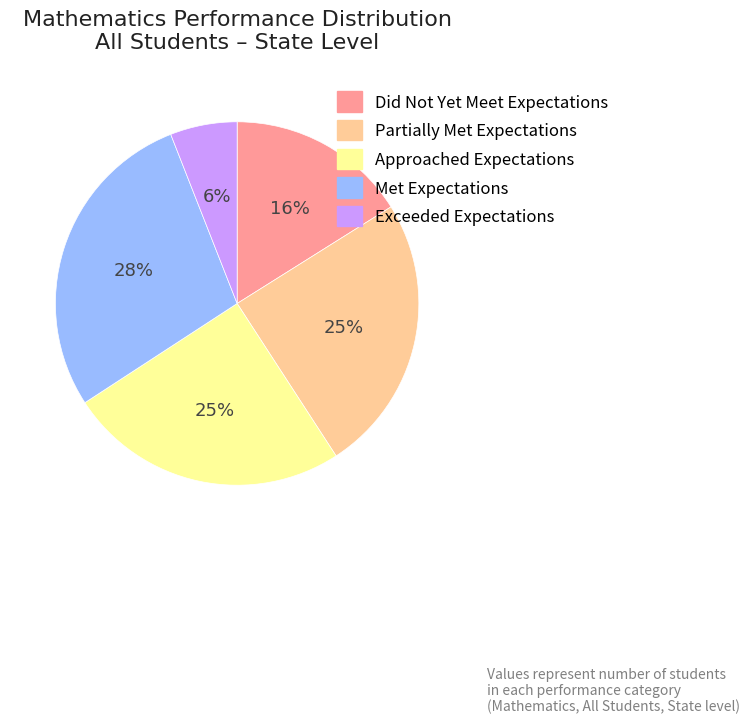

To the nearest percent, what is the combined percentage of Did Not Yet Meet Expectations and Partially Met Expectations?

41%